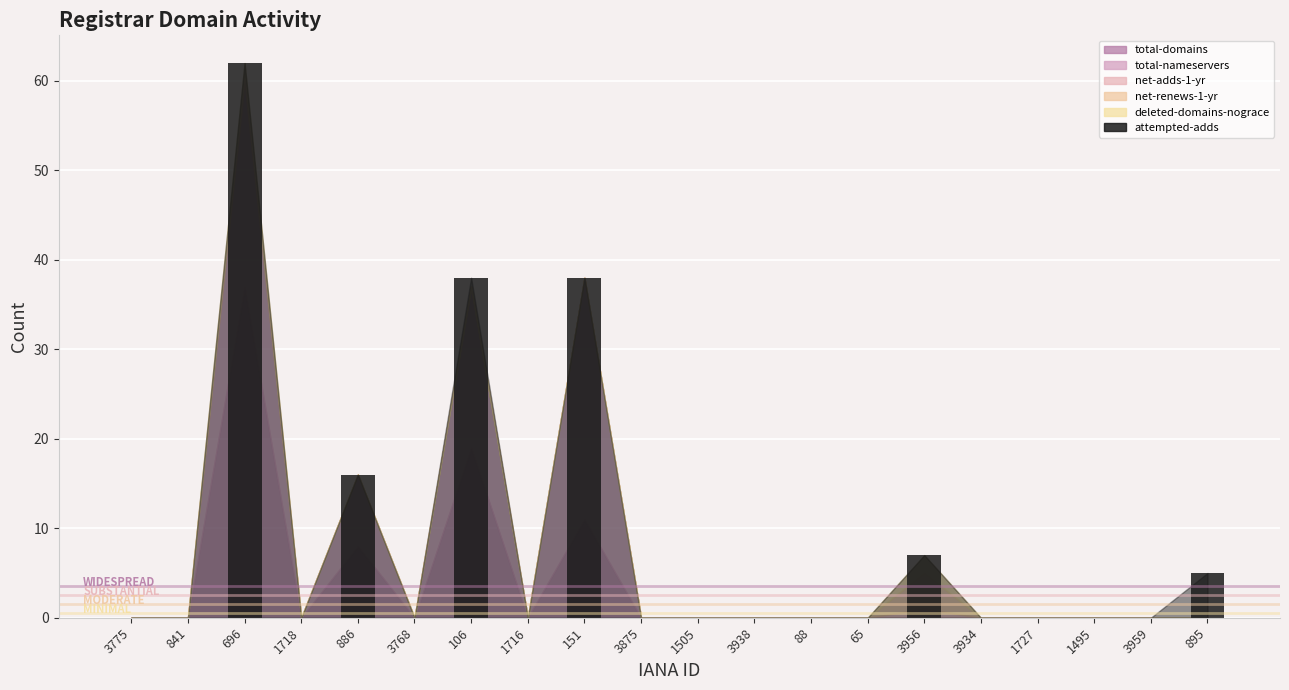

Approximately how many times larger is the value at 3956 compared to 886?

0.4